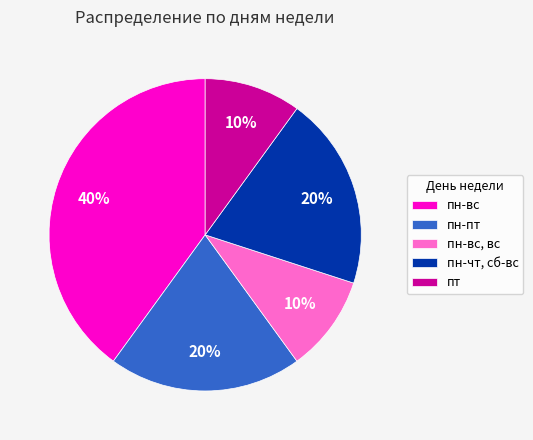

To the nearest percent, what is the difference between the largest and smallest slice percentages?

30%